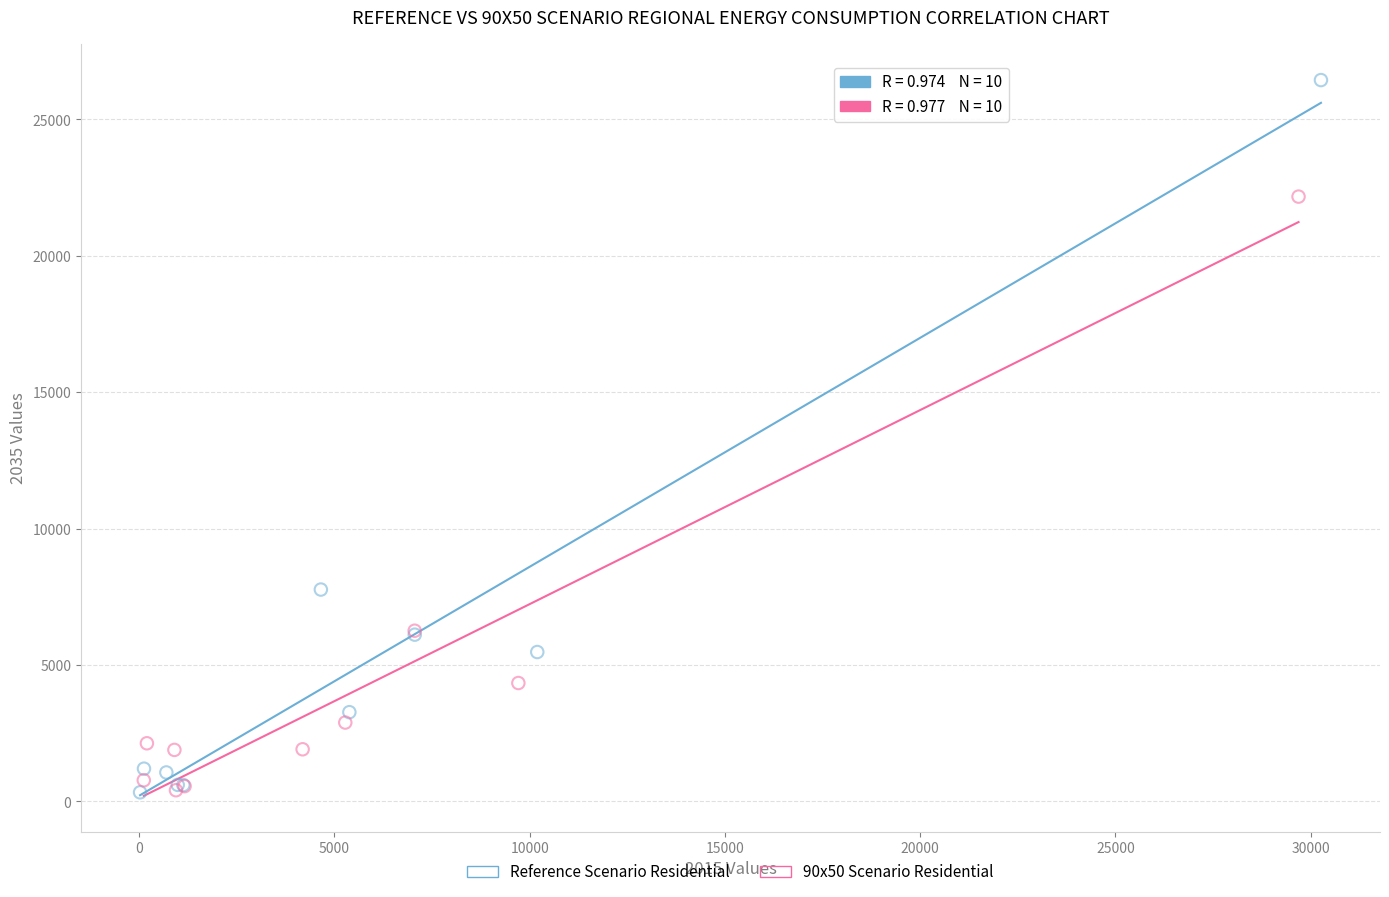

Which series has the widest spread of Y values?

Reference Scenario Residential